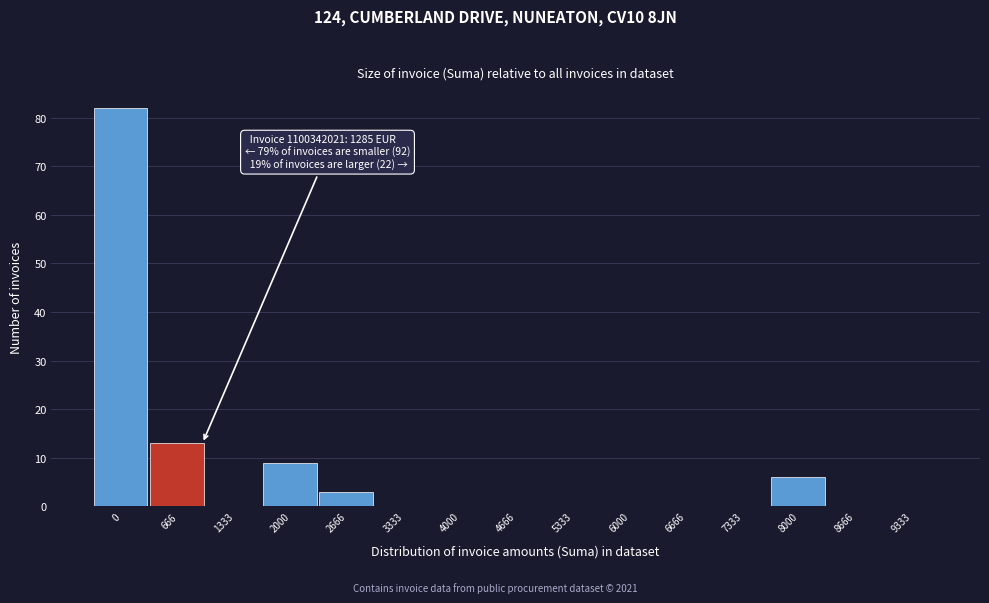

Reading right to left, what are all the values shown in this chart?

9333=0	8666=0	8000=6	7333=0	6666=0	6000=0	5333=0	4666=0	4000=0	3333=0	2666=3	2000=9	1333=0	666=13	0=82